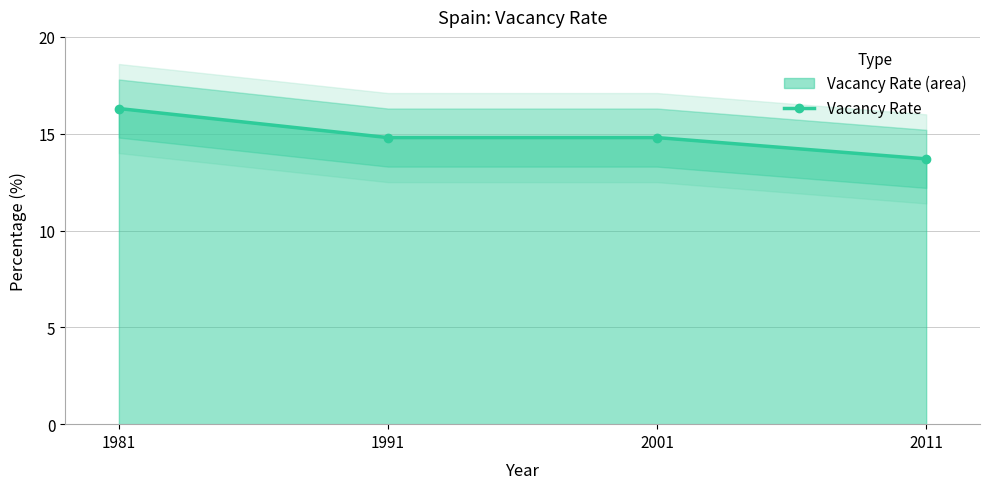

What is the difference between the maximum and minimum values?

2.6